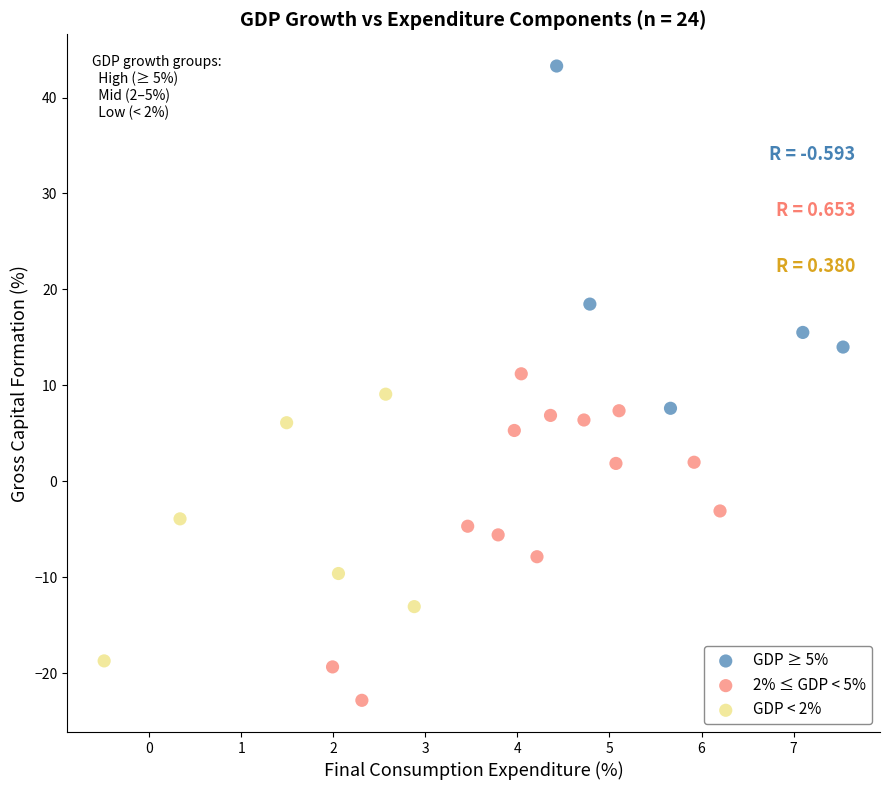

Which series reaches the maximum Y coordinate?

GDP ≥ 5%